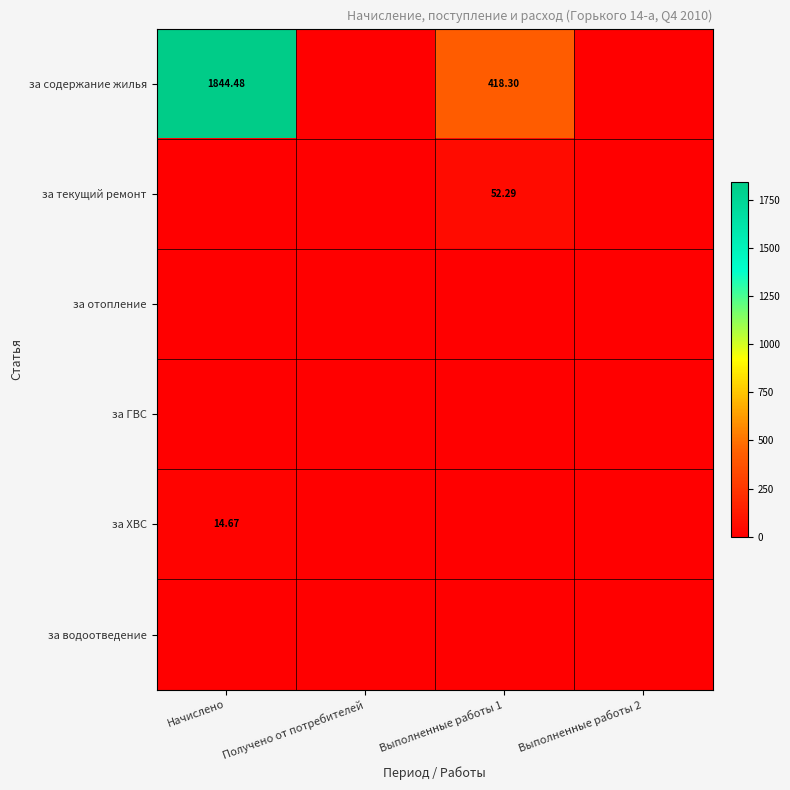

Which label corresponds to the largest value in the chart?

Начислено